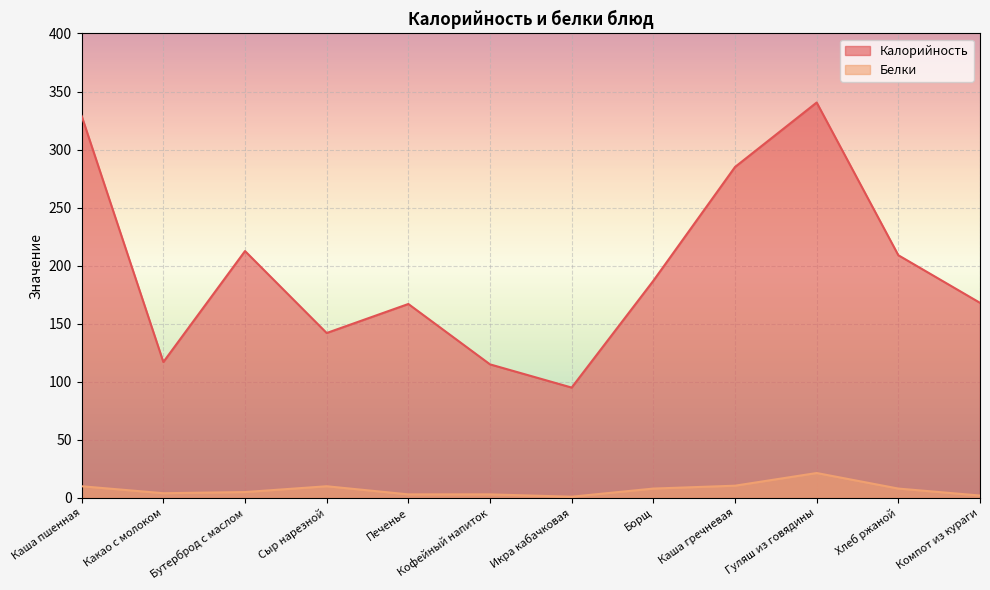

What are all the series names shown in the legend?

Калорийность, Белки